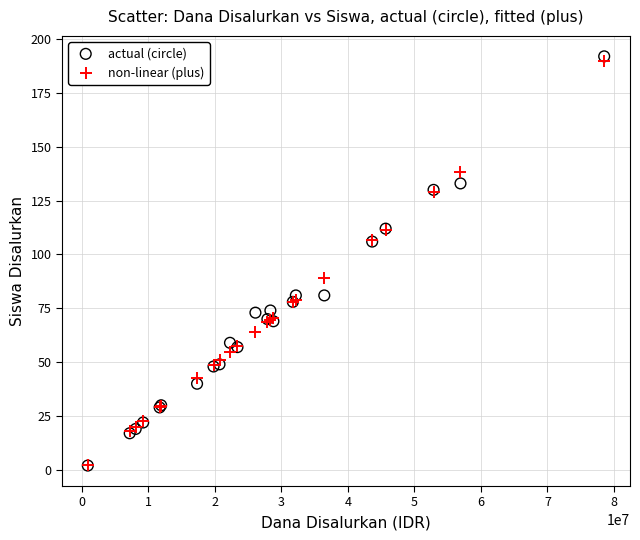

In the non-linear (plus) series, what Y value is closest to 96?

89.3